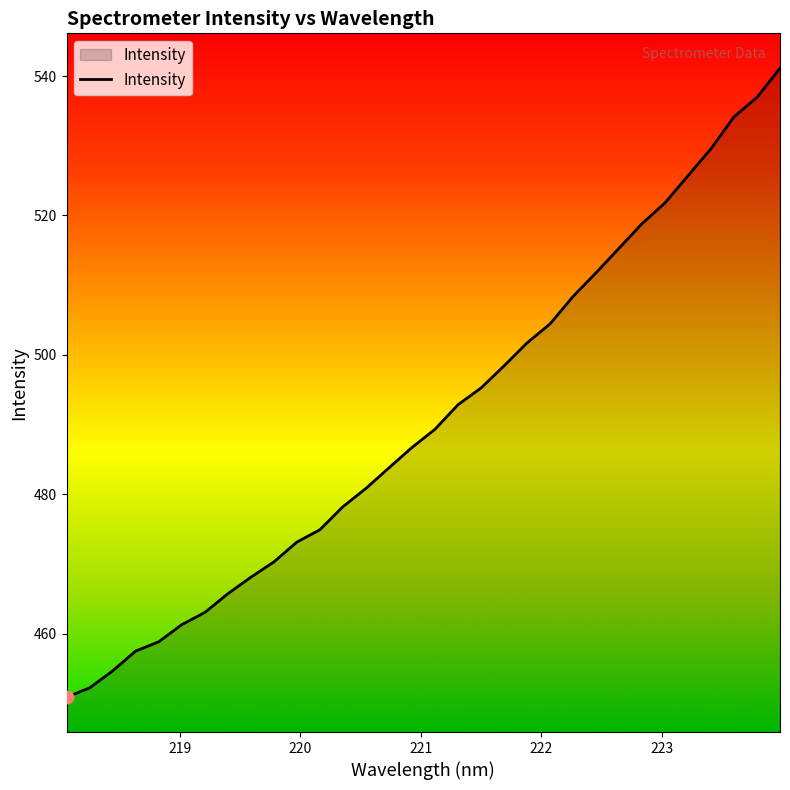

What is the smallest value displayed?

450.9